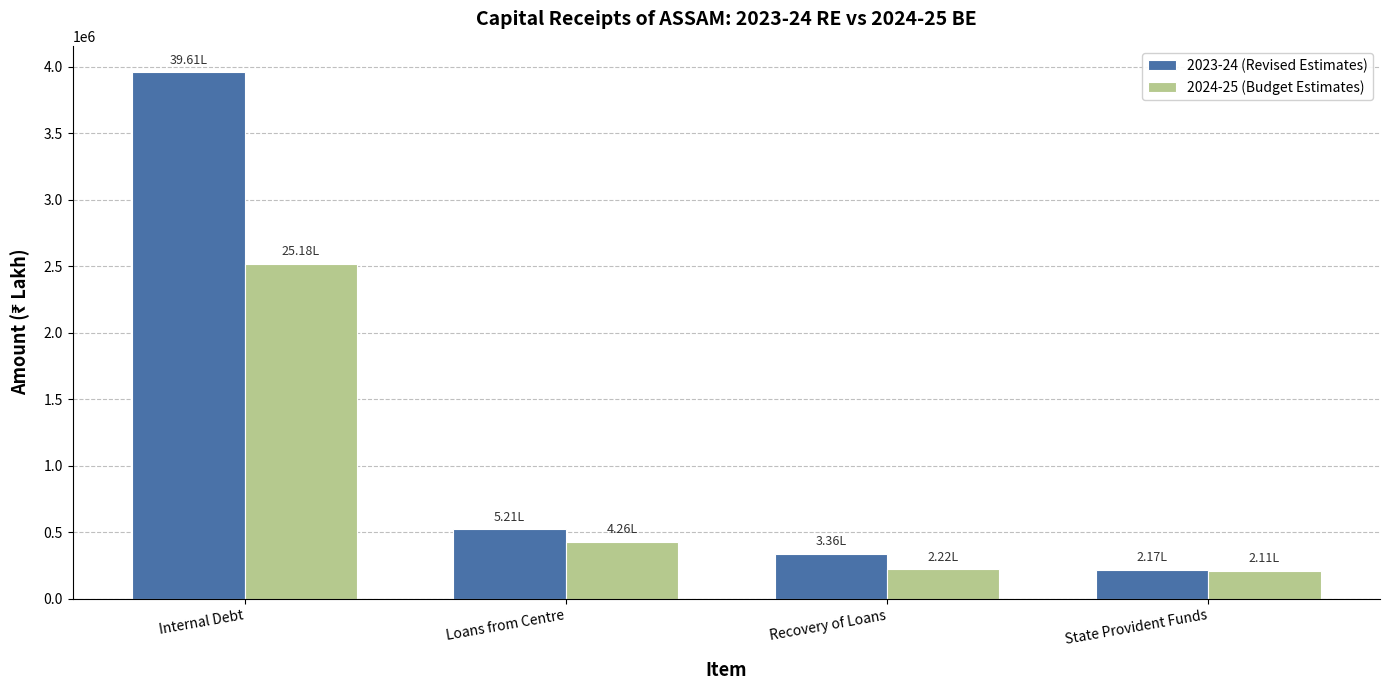

What is the average value of the 2024-25 (Budget Estimates) series?

844252.1